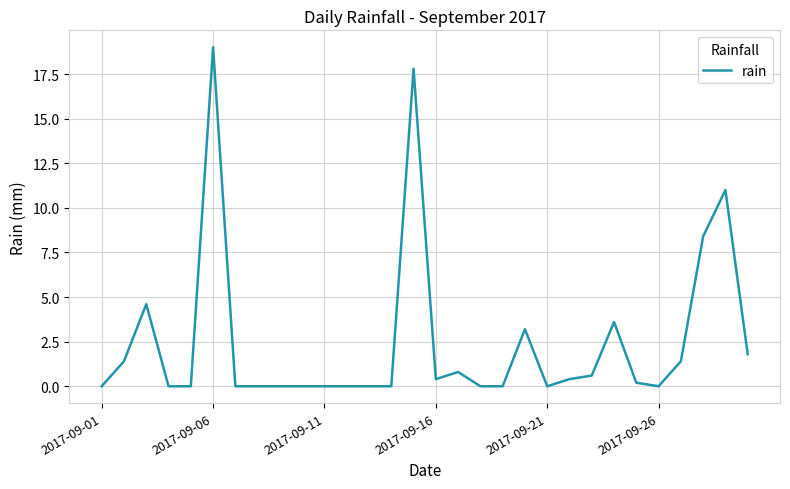

What is the greatest value displayed?

19.0